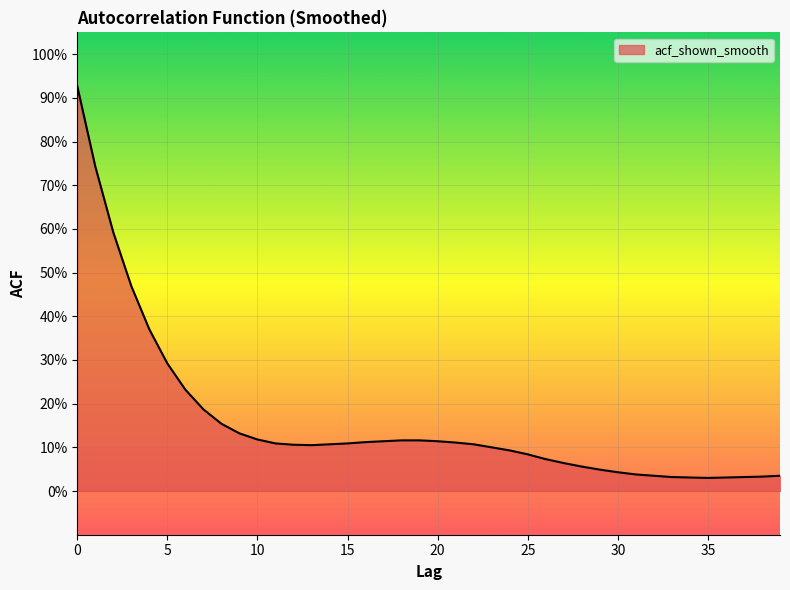

True or false: there are more than 0 points higher than both neighbors.

False